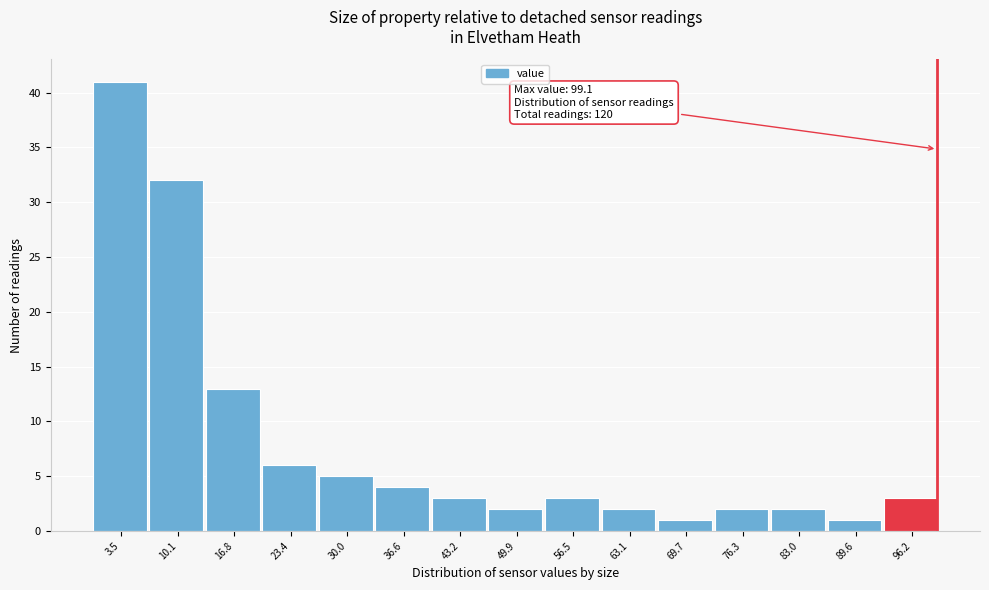

Over which range of the x-axis is the bar tallest?

0 to 7